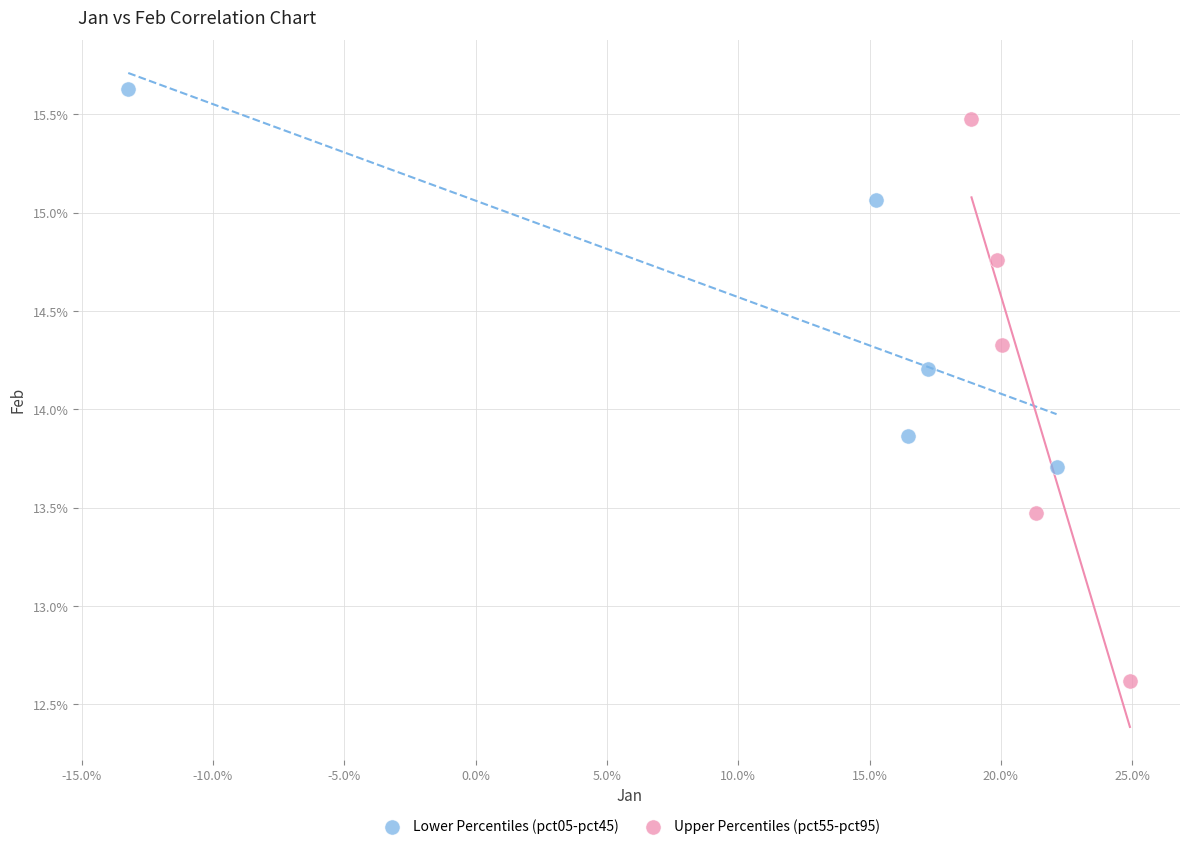

What are all the series names shown in the legend?

Lower Percentiles (pct05-pct45), Upper Percentiles (pct55-pct95)